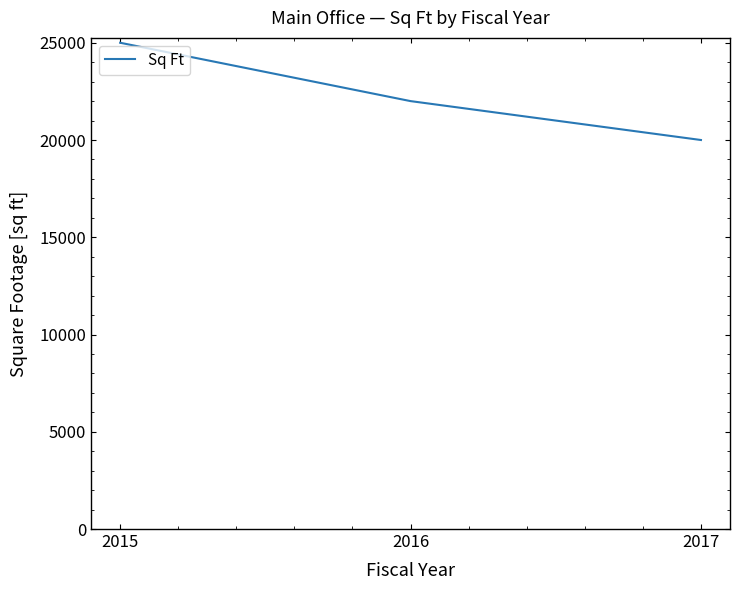

Which category has the highest value across all series?

2015